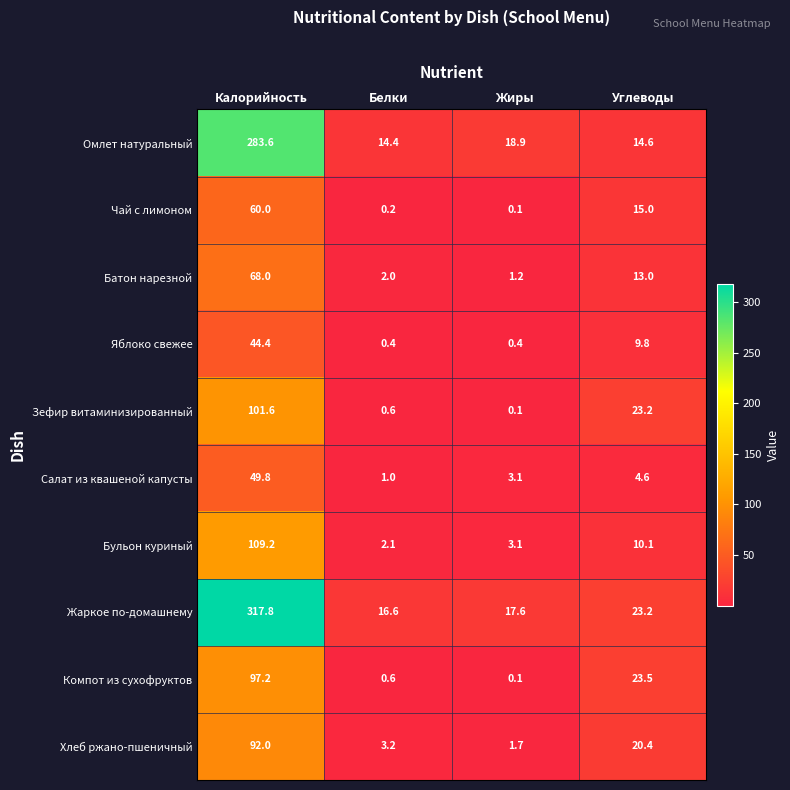

Which category has the highest value across all series?

Калорийность